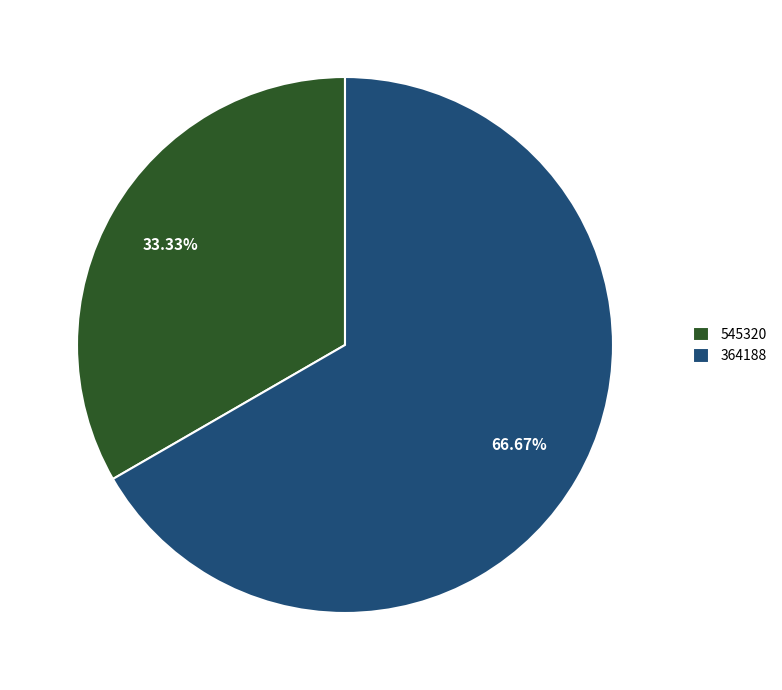

To the nearest percent, what portion does 364188 represent?

67%